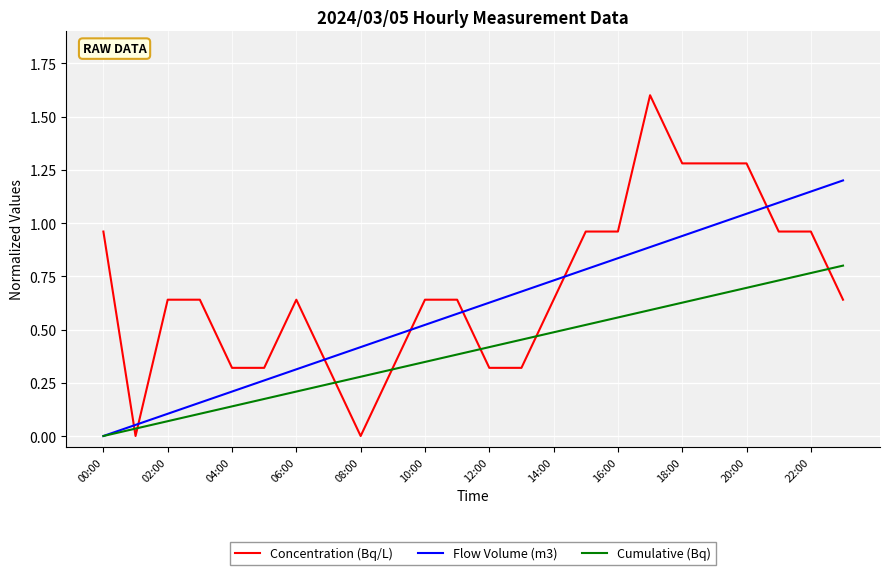

What is the sum of all Flow Volume (m3) values?

14.4